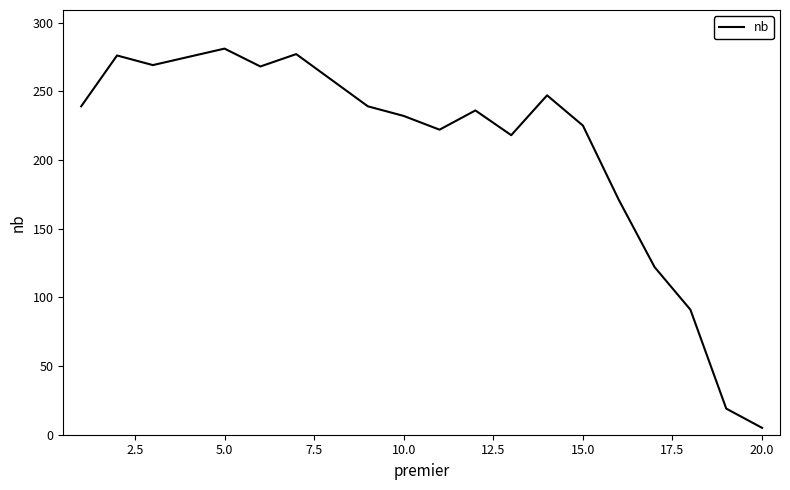

What is the greatest value displayed?

281